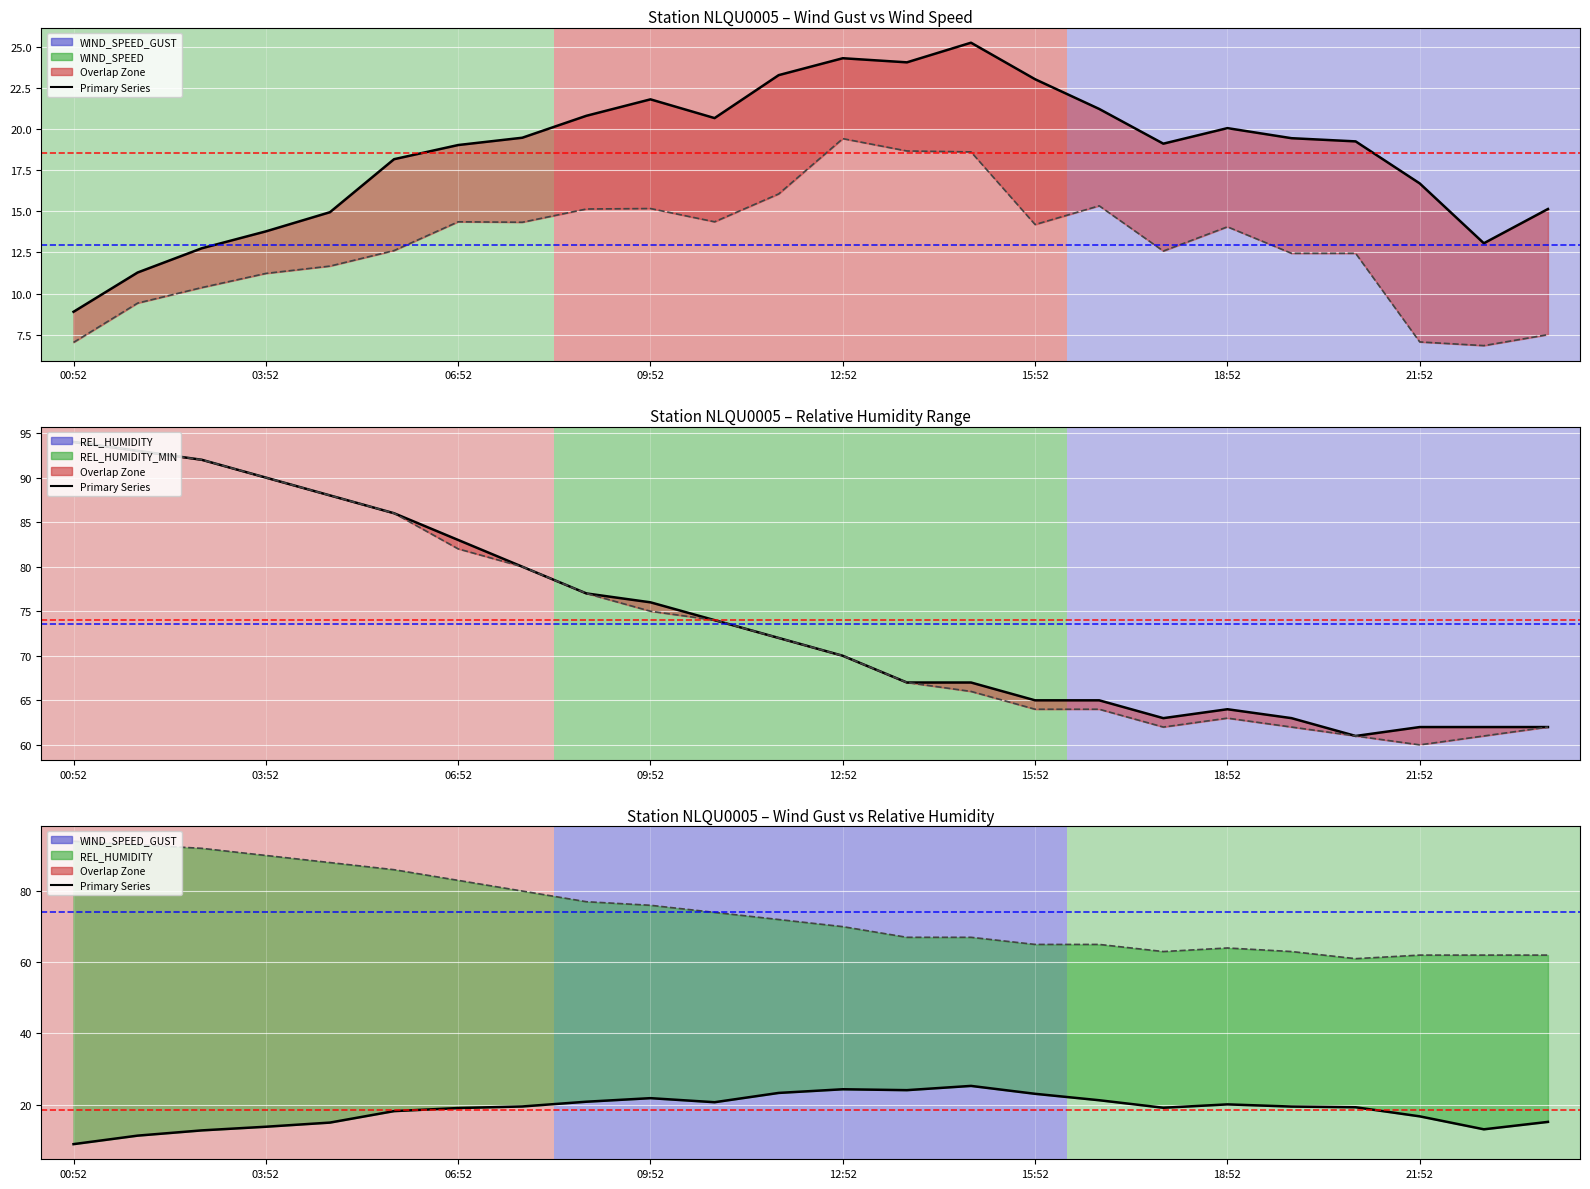

At which category does REL_HUMIDITY line reach its first local peak?

18:52